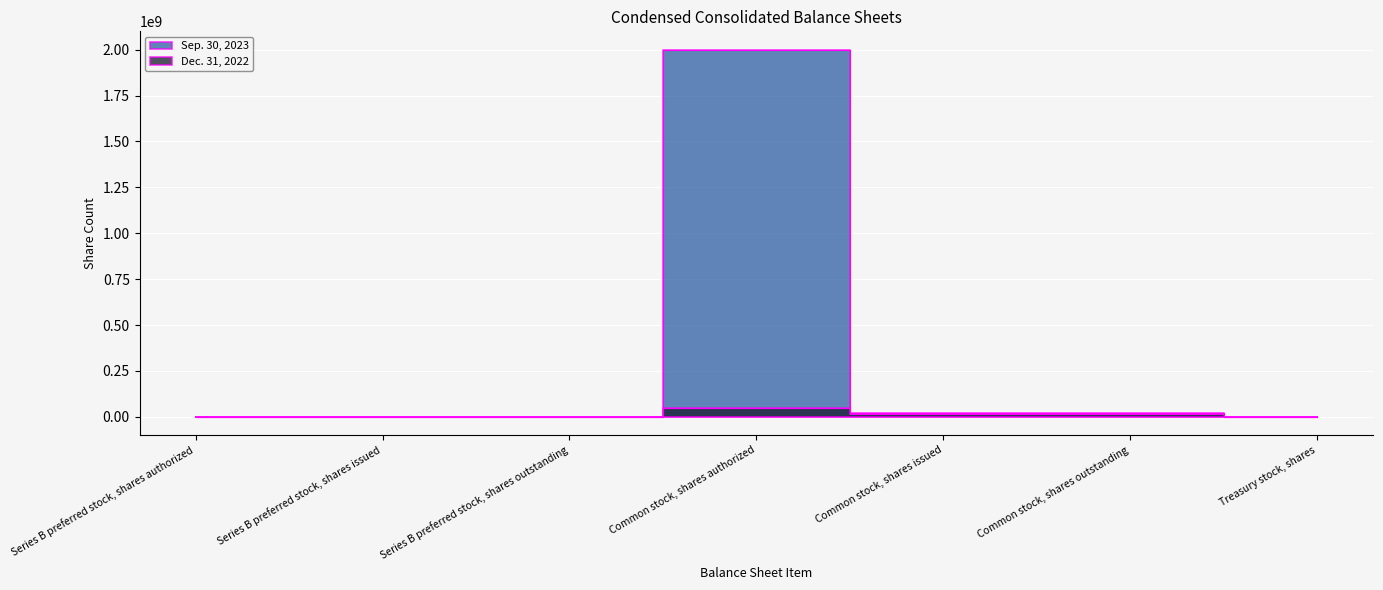

What position from the left is Series B preferred stock, shares authorized?

1